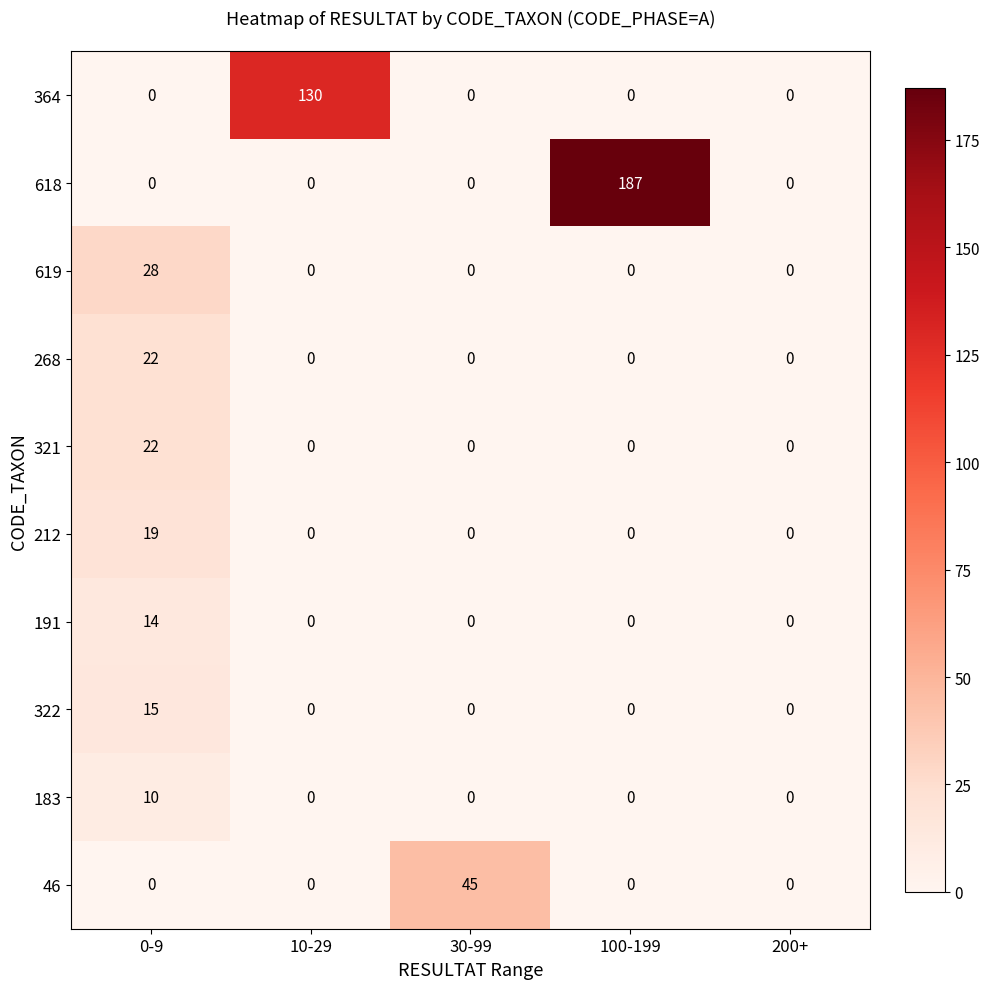

Which series has the largest total across all categories?

618